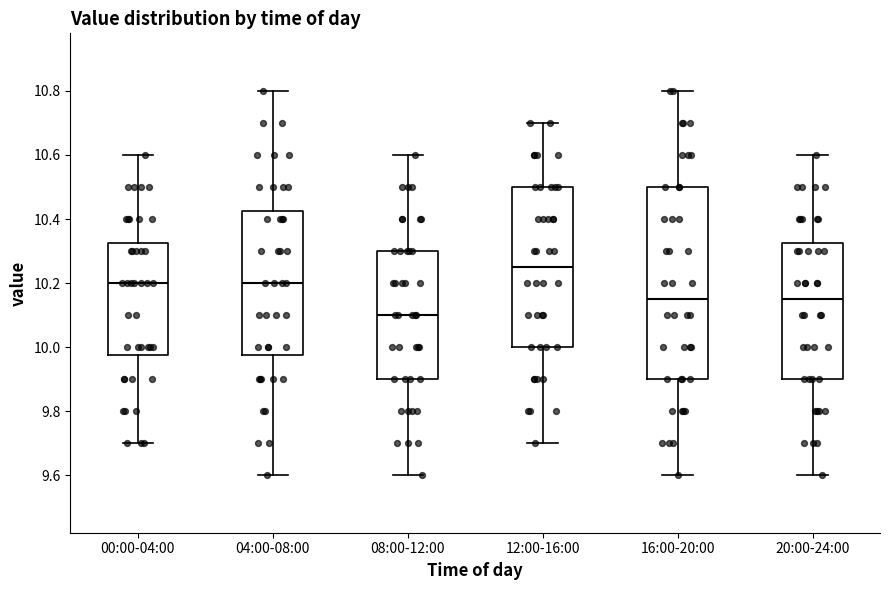

Which box's median line is the lowest?

08:00-12:00